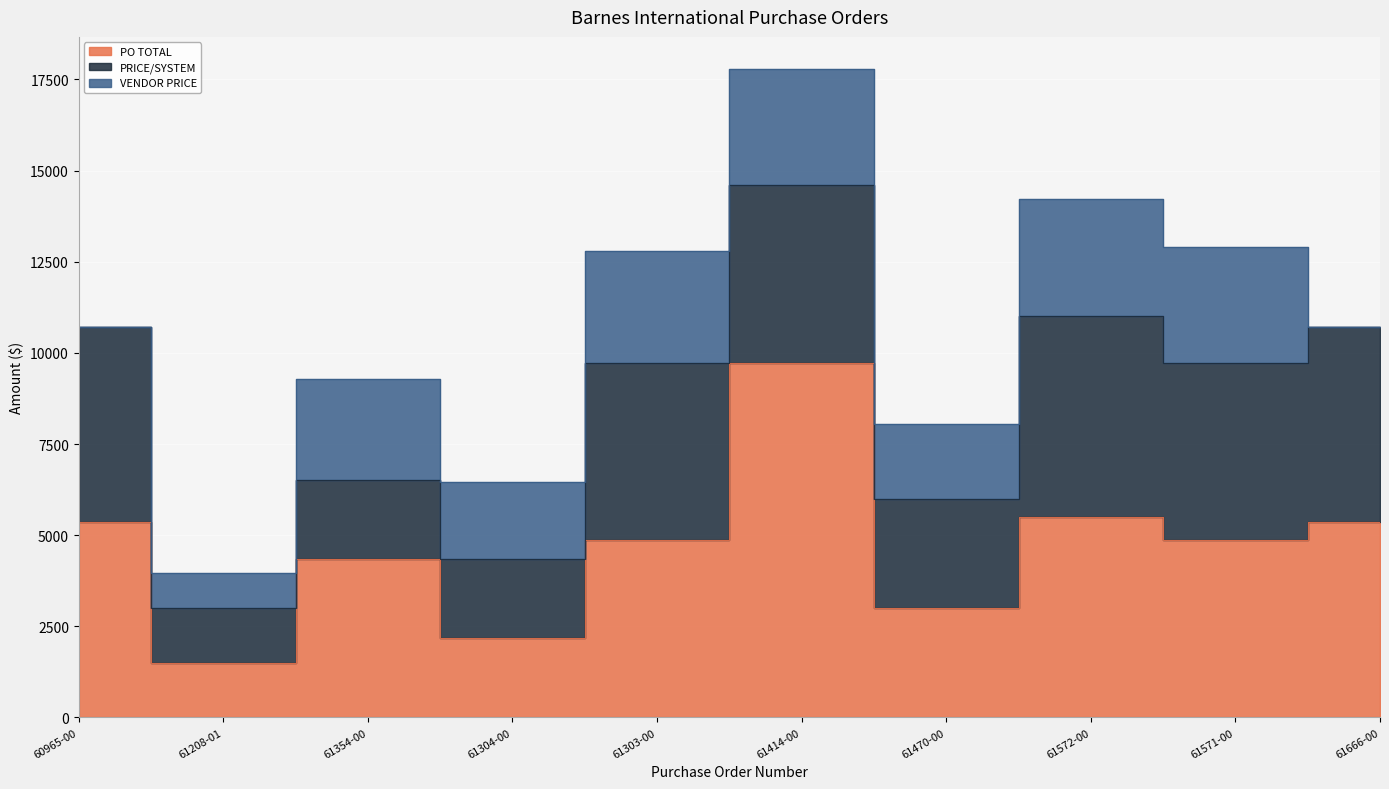

Rank the series by their maximum value, from highest to lowest.

PO TOTAL, PRICE/SYSTEM, VENDOR PRICE